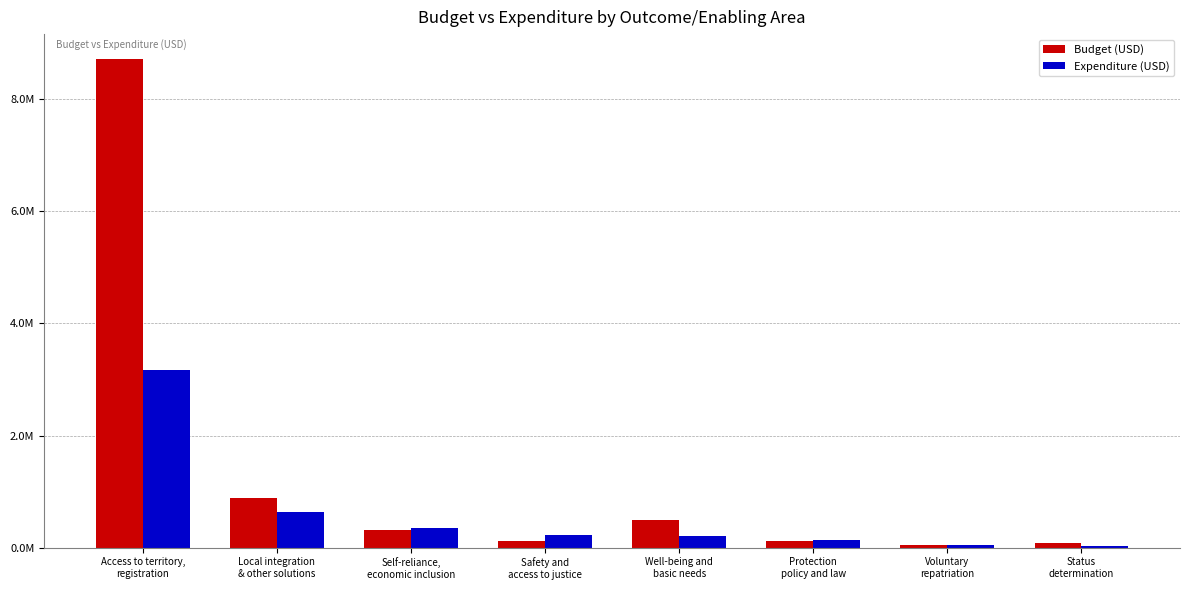

What are all the series names shown in the legend?

Budget (USD), Expenditure (USD)